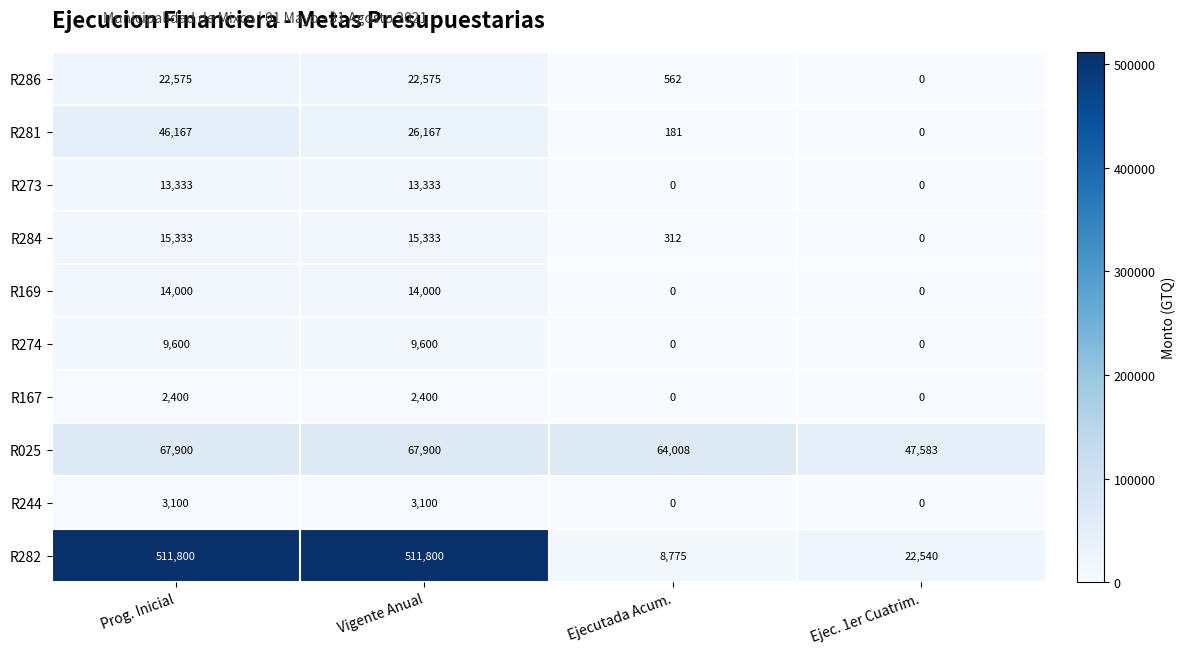

The value of R282 at Vigente Anual is 511800. True or false?

True